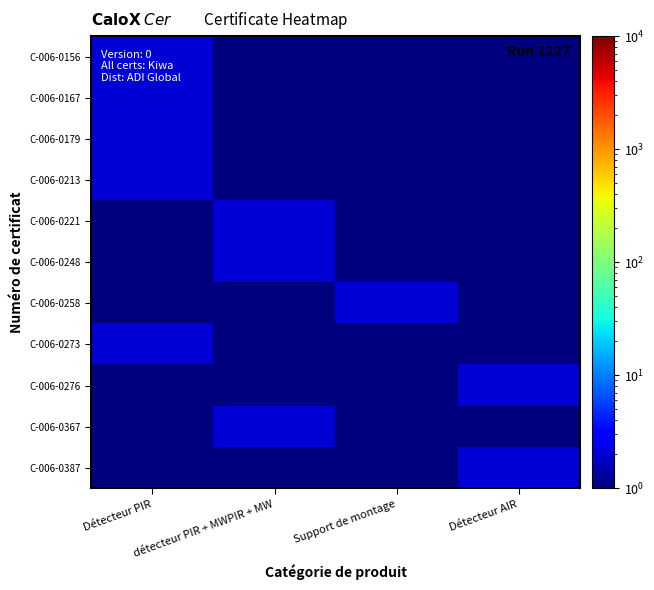

What is the spread (max minus min) of values at Support de montage?

1